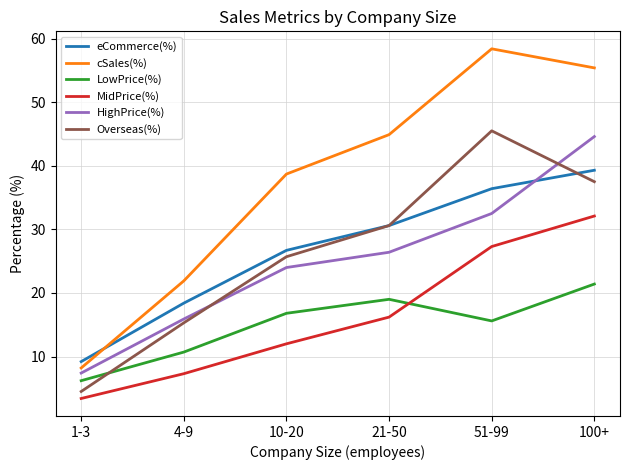

Is the value of MidPrice(%) at 100+ greater than the value of Overseas(%) at 51-99?

No